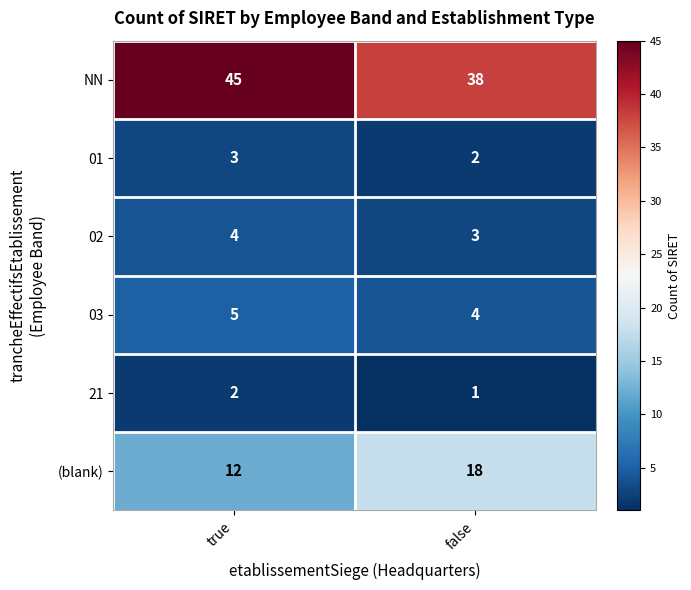

Reading right to left, extract all data points from this chart.

NN: false=38	true=45
01: false=2	true=3
02: false=3	true=4
03: false=4	true=5
21: false=1	true=2
(blank): false=18	true=12